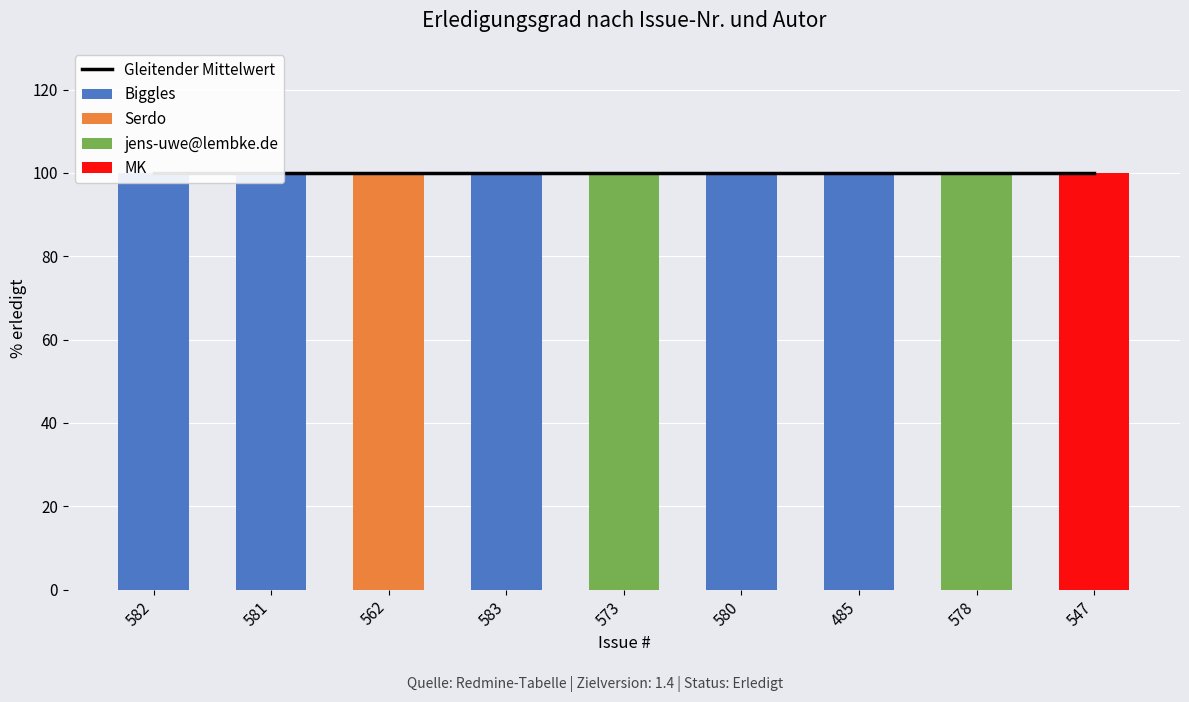

What is the difference between the highest and lowest values at 485?

100